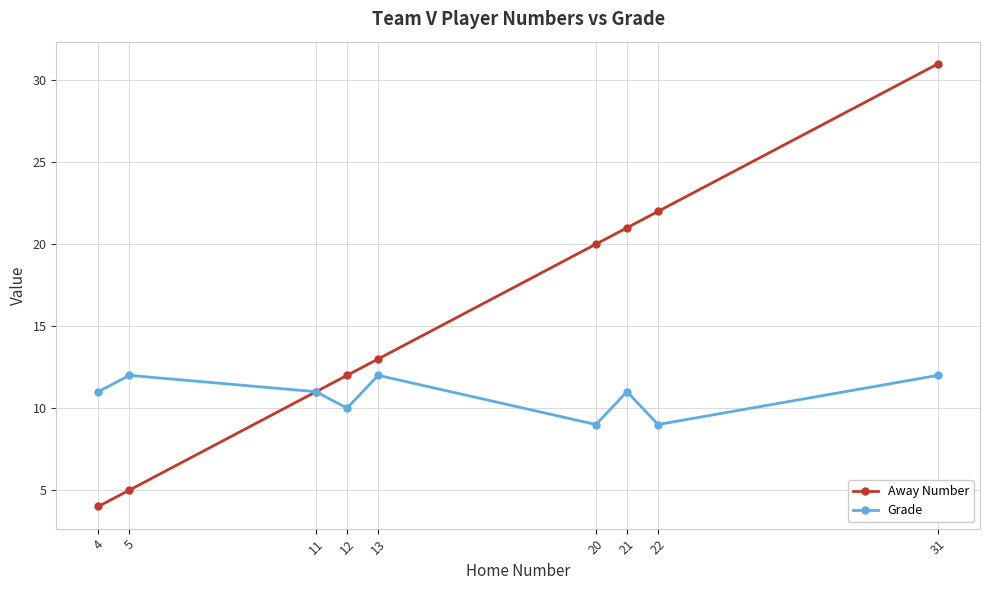

Rank the series at 12 from lowest to highest value.

Grade, Away Number